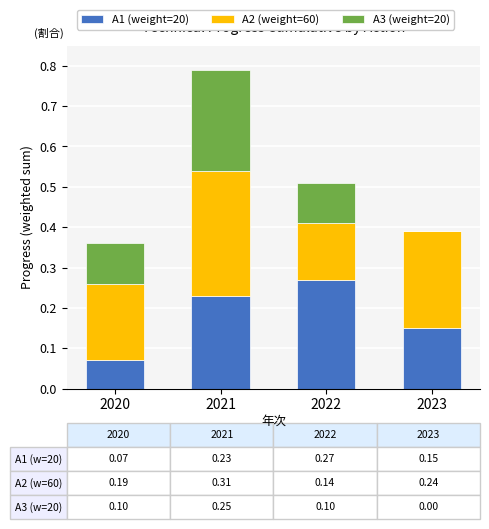

What is the total value across all series at 2023?

0.4